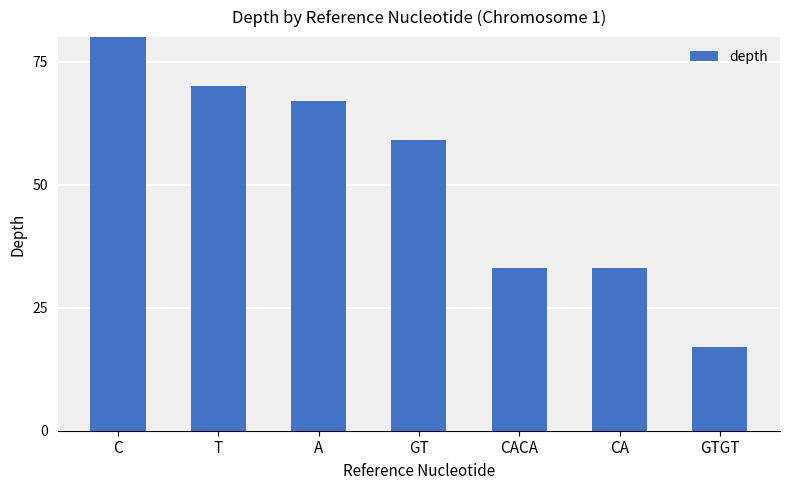

Rank the categories by value from highest to lowest.

C, T, A, GT, CACA, CA, GTGT